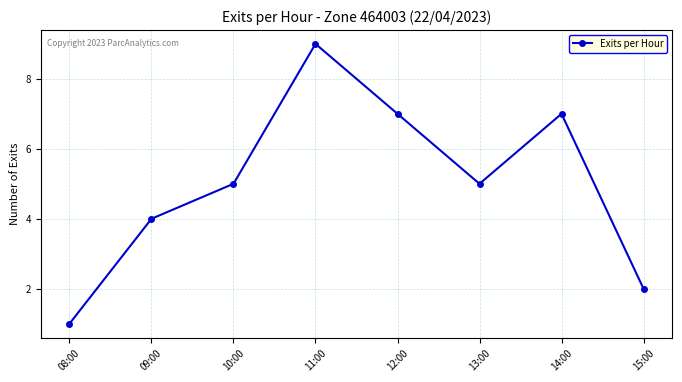

Reading right to left, extract all data points from this chart.

15:00=2	14:00=7	13:00=5	12:00=7	11:00=9	10:00=5	09:00=4	08:00=1